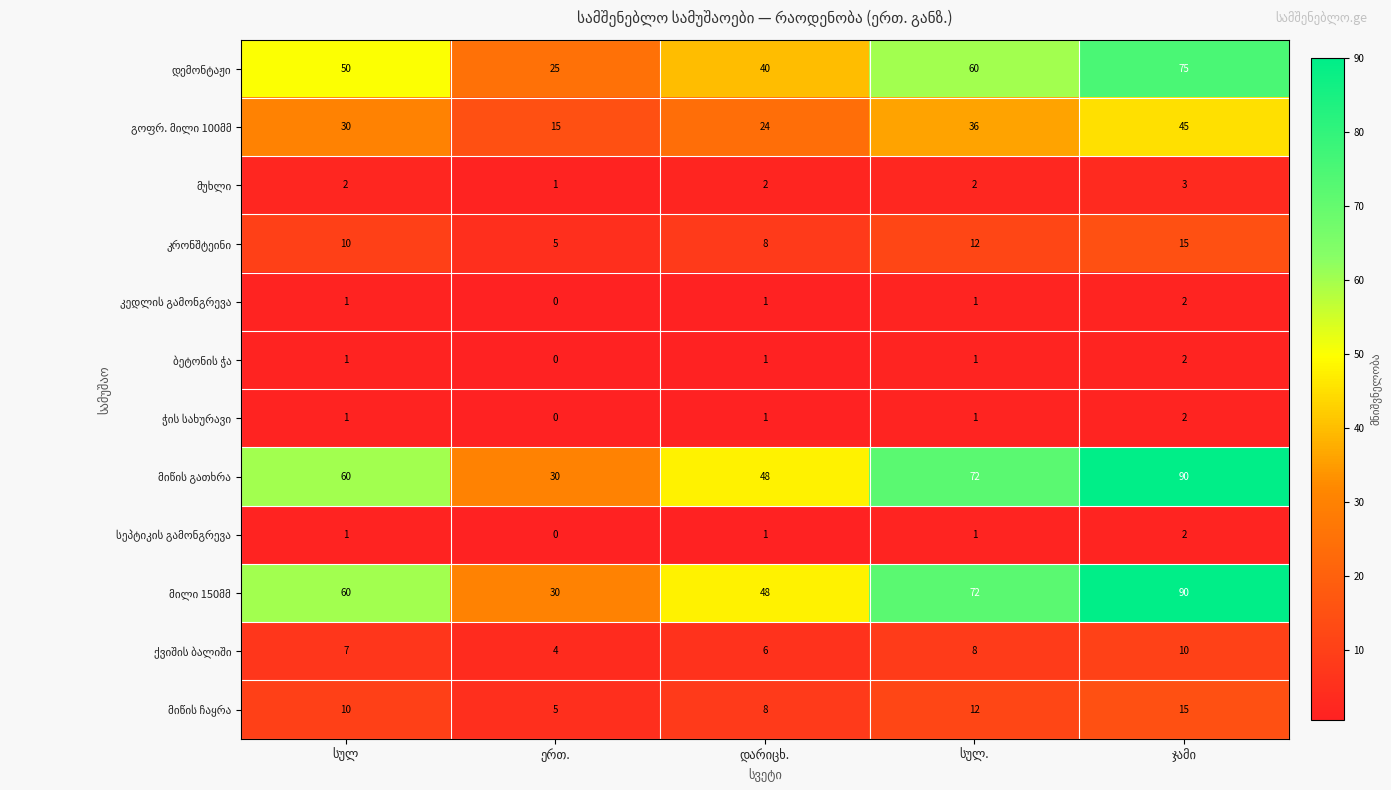

At how many categories does at least one series exceed 39?

4